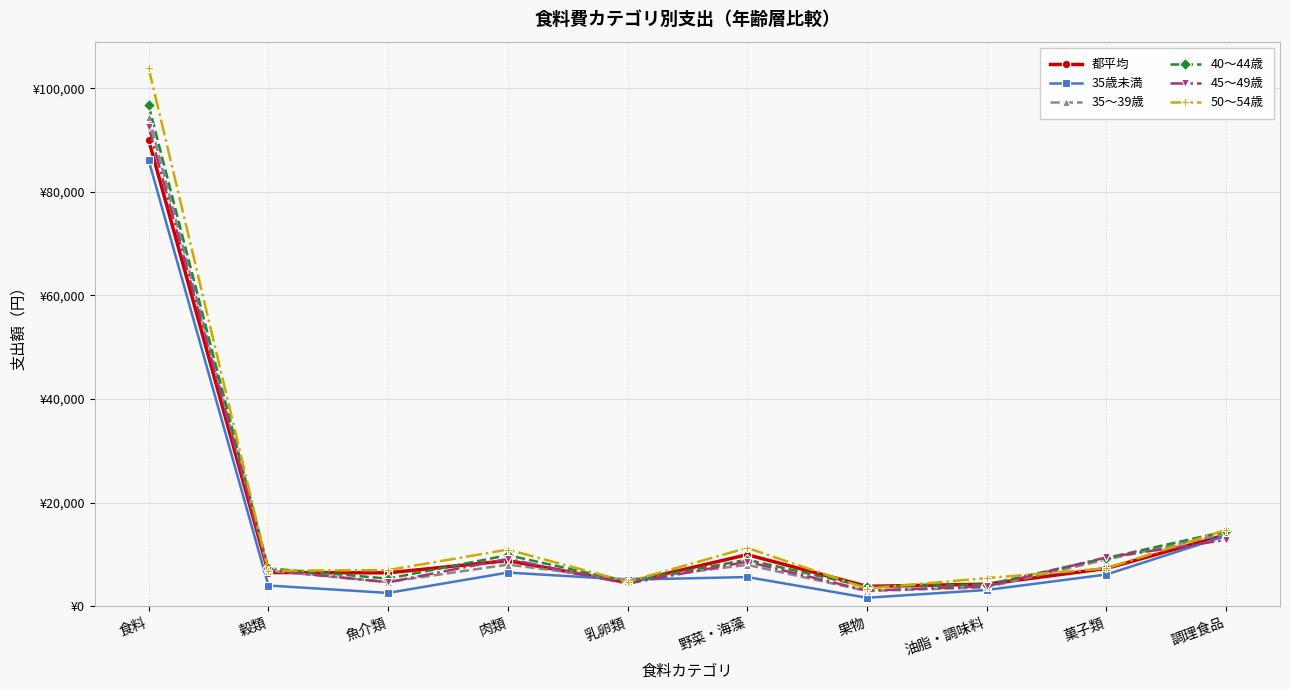

Reading right to left, list all the values displayed in this chart.

都平均: 13758	7263	4226	3805	9928	4527	8773	6415	6479	90041
35歳未満: 13554	6093	3103	1605	5603	5097	6469	2536	3967	86104
35～39歳: 13975	8981	3617	2900	7953	5078	8007	4642	6808	94563
40～44歳: 14436	9277	4152	3711	8950	4719	9825	5299	7286	96726
45～49歳: 12771	9395	3808	2984	8565	4332	9112	4589	6956	92574
50～54歳: 14723	7286	5402	3384	11237	4685	10905	6943	6822	103908